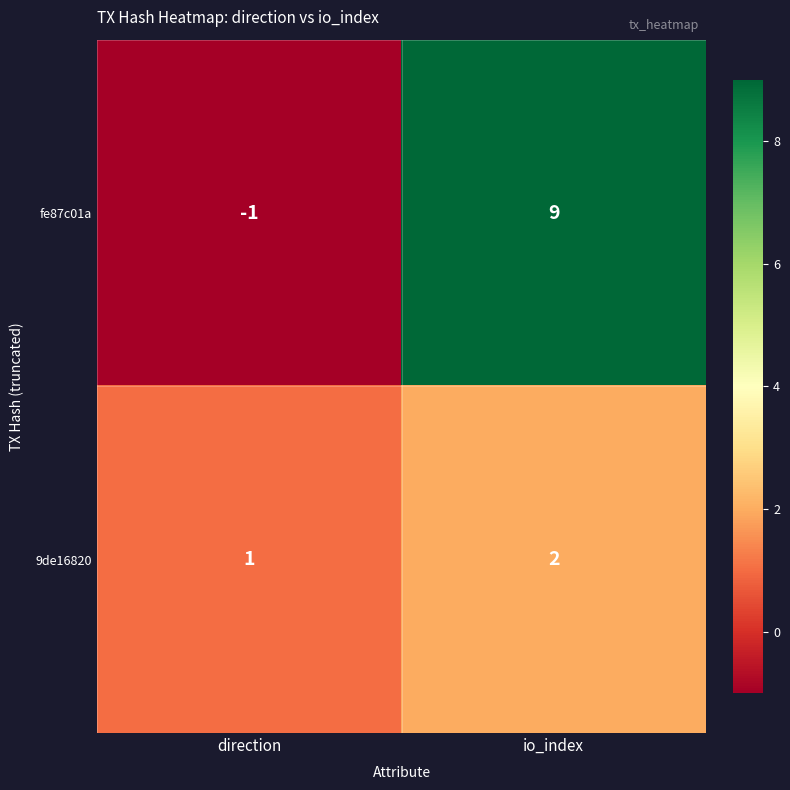

How many categories are shown in the chart?

2